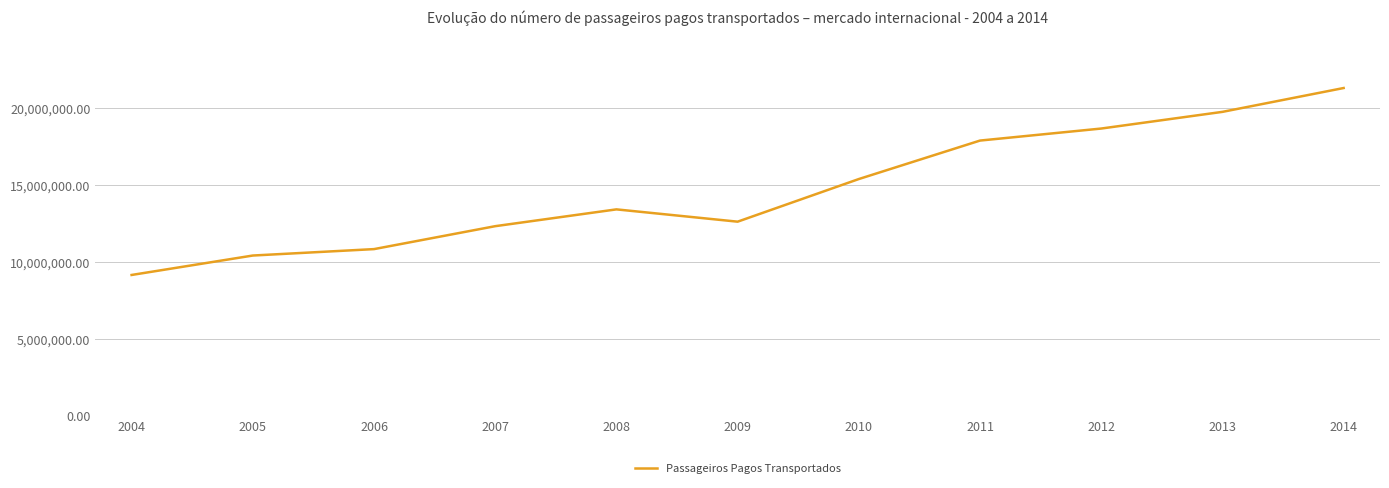

What is the approximate value at 2012, to the nearest 100?

18650100